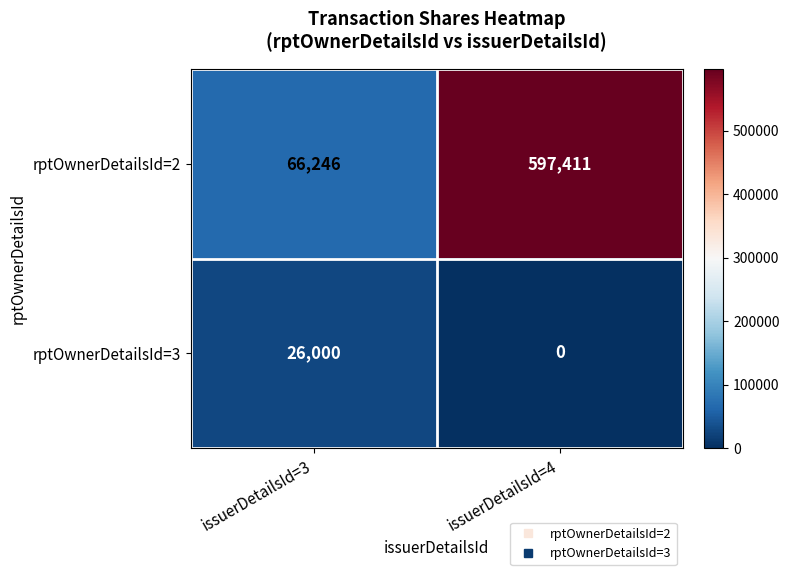

What is the total value across all series at issuerDetailsId=3?

92246